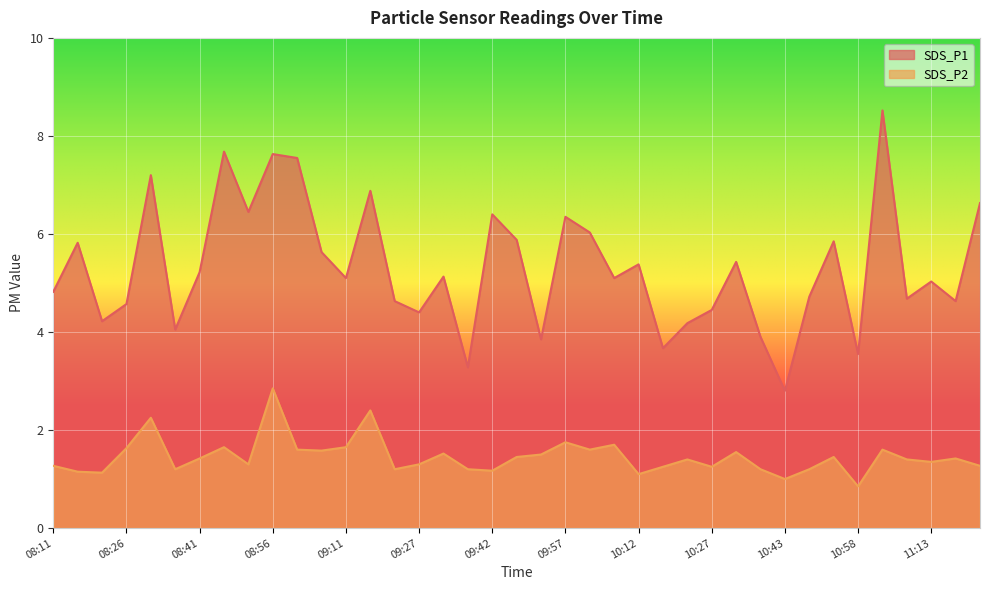

How many values in the SDS_P2 series exceed 1?

37